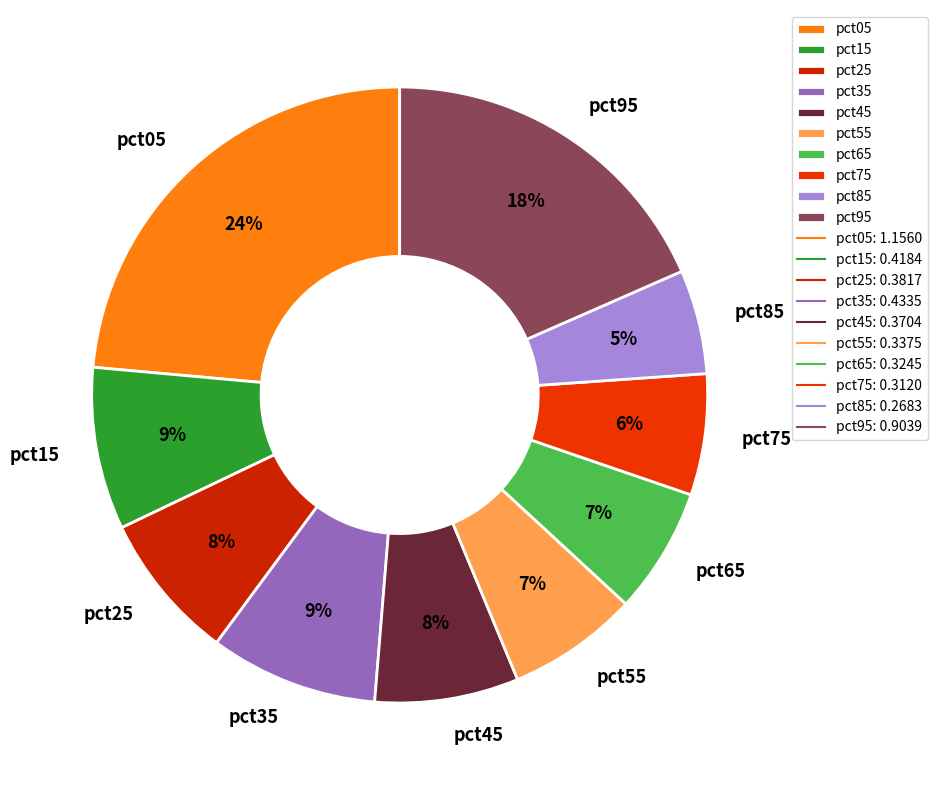

Does any single category account for the majority?

No